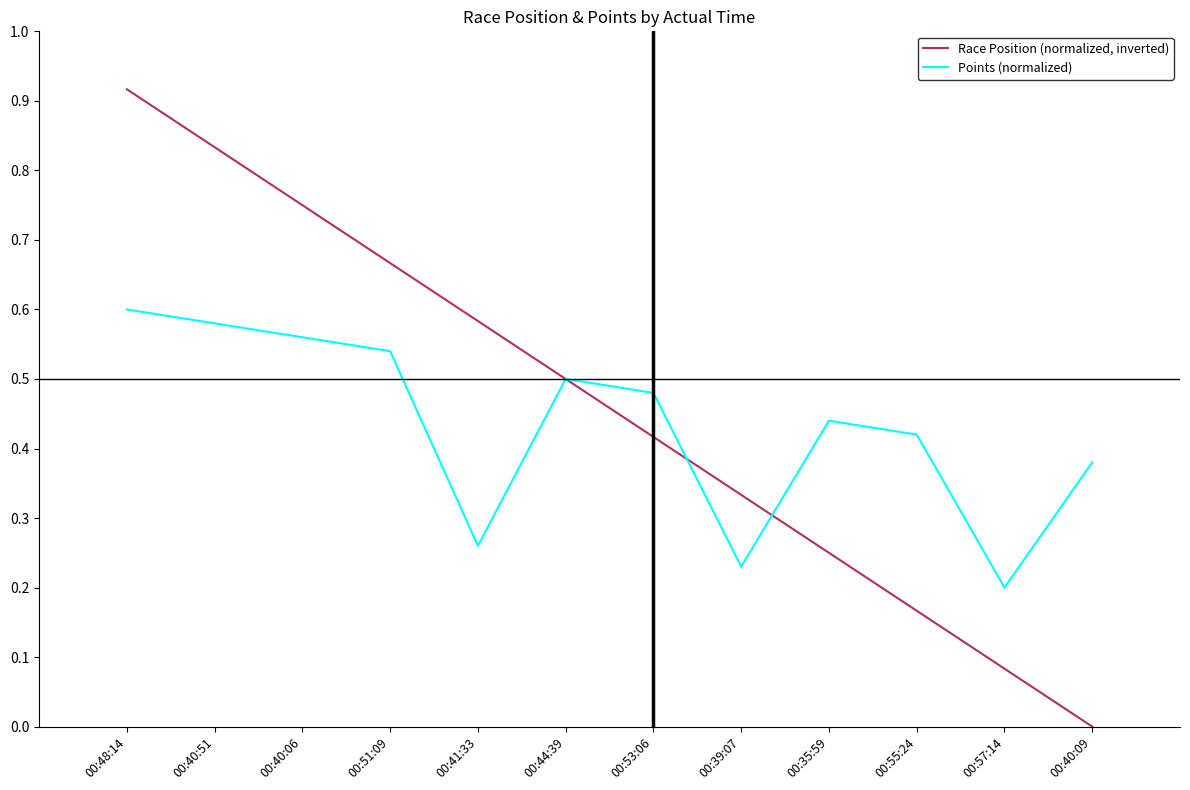

How many lines are shown in the chart?

2